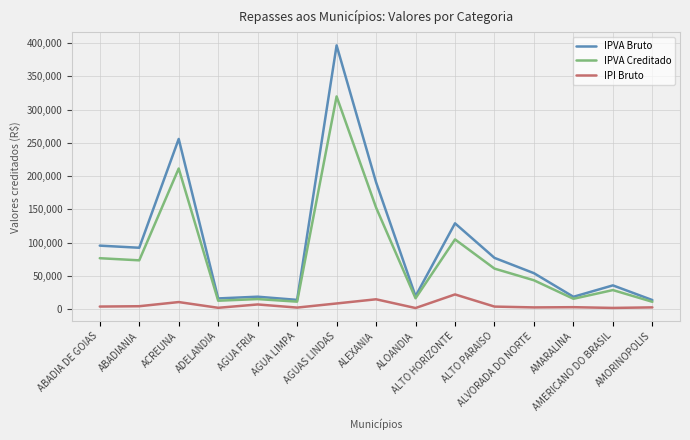

At which label does IPVA Creditado reach its peak?

AGUAS LINDAS